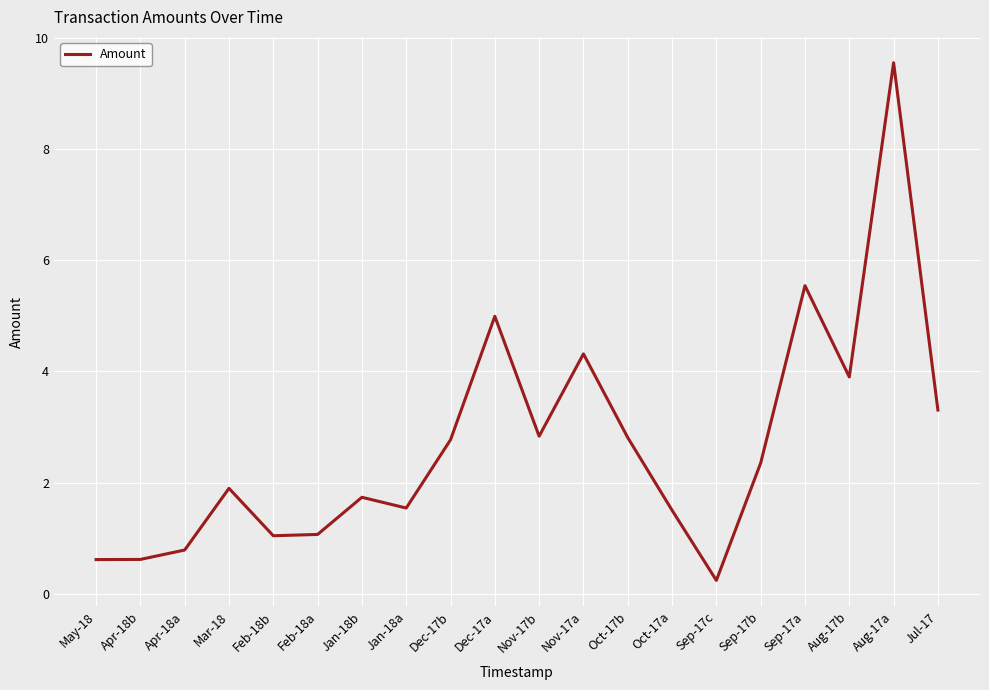

What is the sum of all values?

53.5